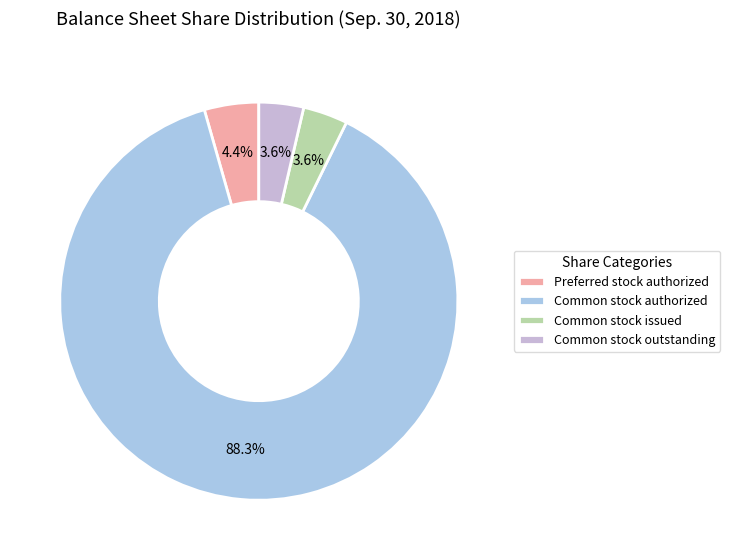

What percentage is the Common stock outstanding slice, to the nearest percent?

4%